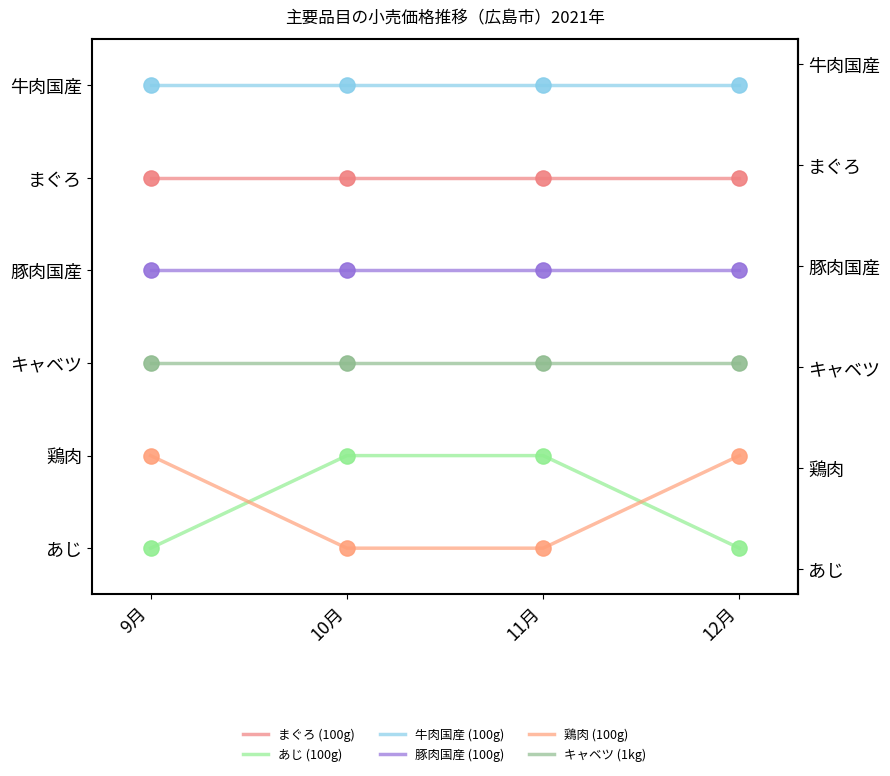

Which series reaches the minimum Y coordinate?

あじ (100g)